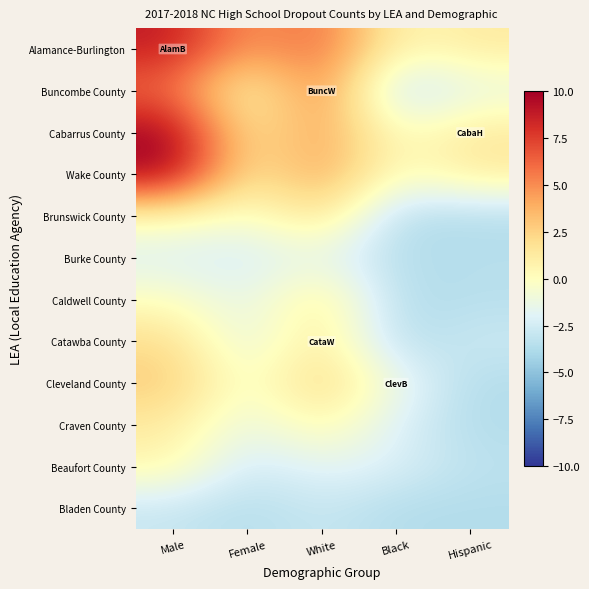

Count the number of data series in this chart.

12